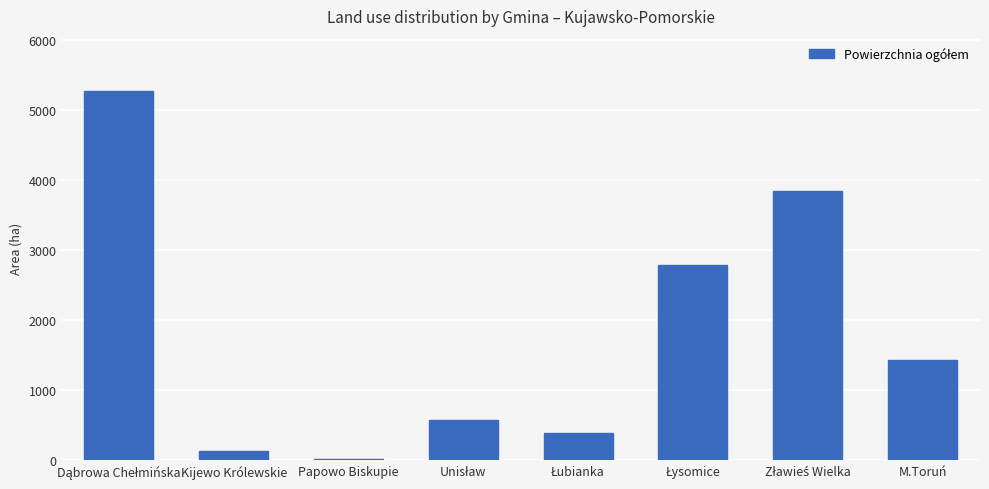

What is the sum of all values?

14454.4